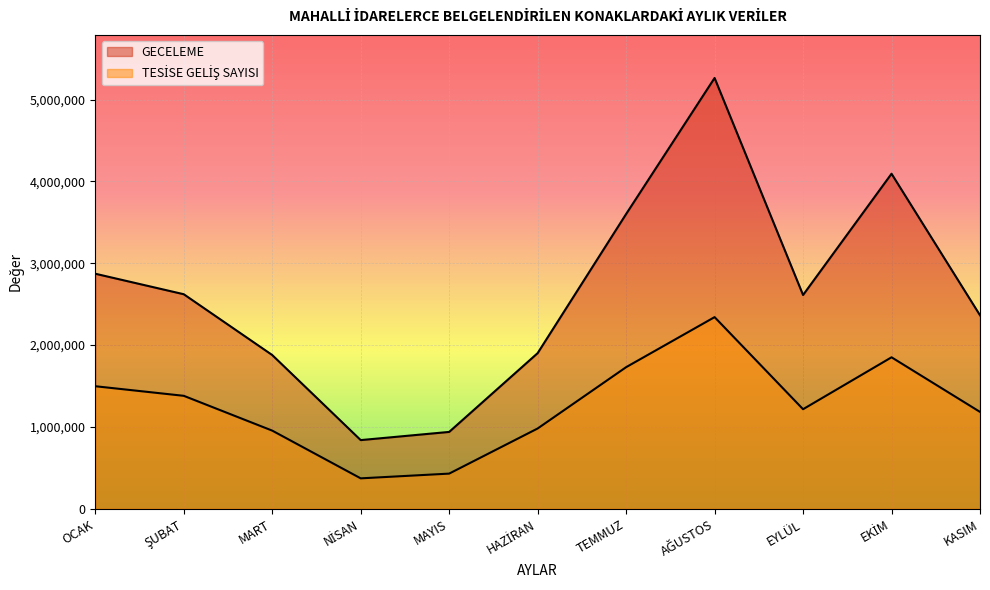

In GECELEME, how many points are lower than both neighbors (excluding endpoints)?

2